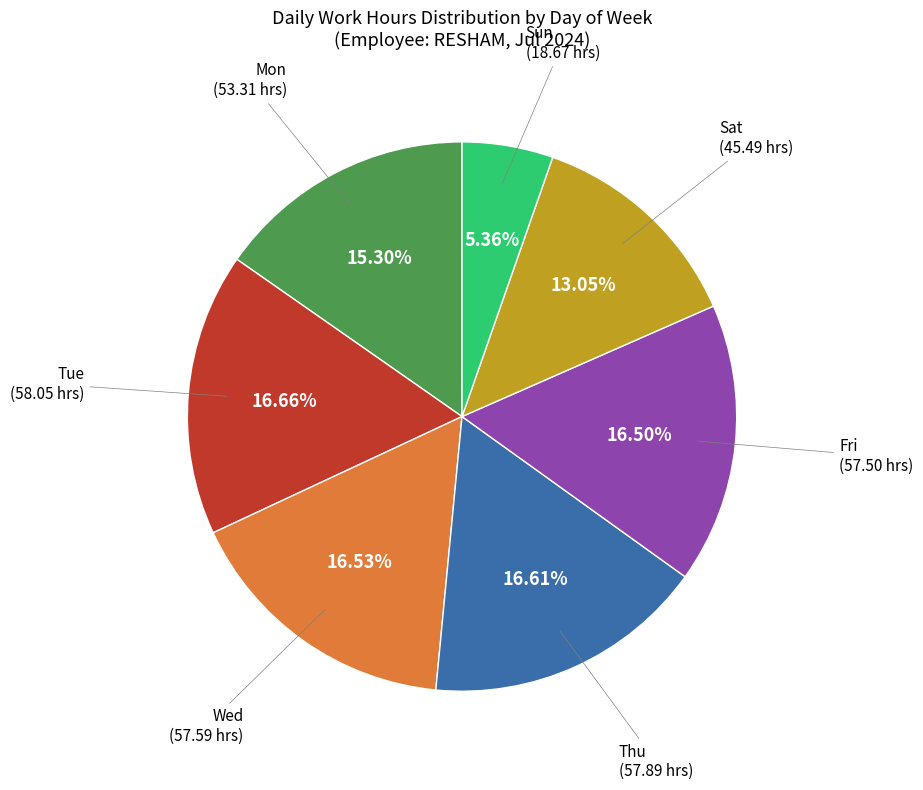

How many segments does this pie chart have?

7